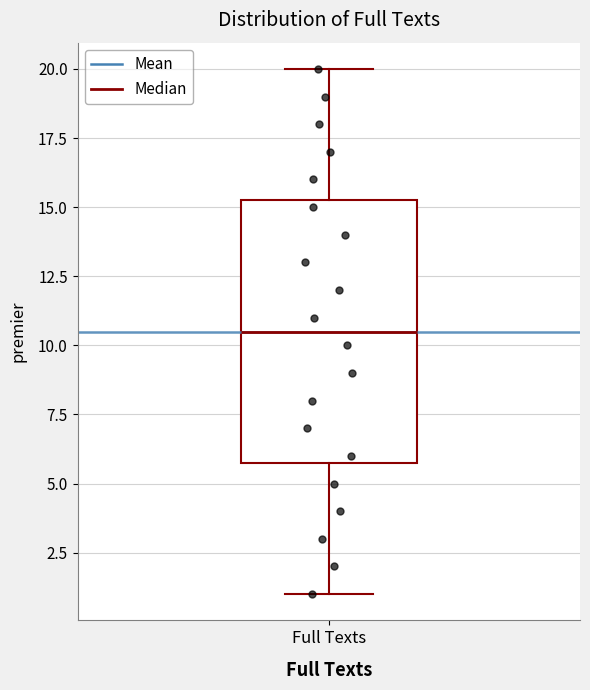

Where does the median line of the box for Full Texts sit on the y-axis? The values are not printed on the chart, so give them approximately, as read against the axis.

10.5